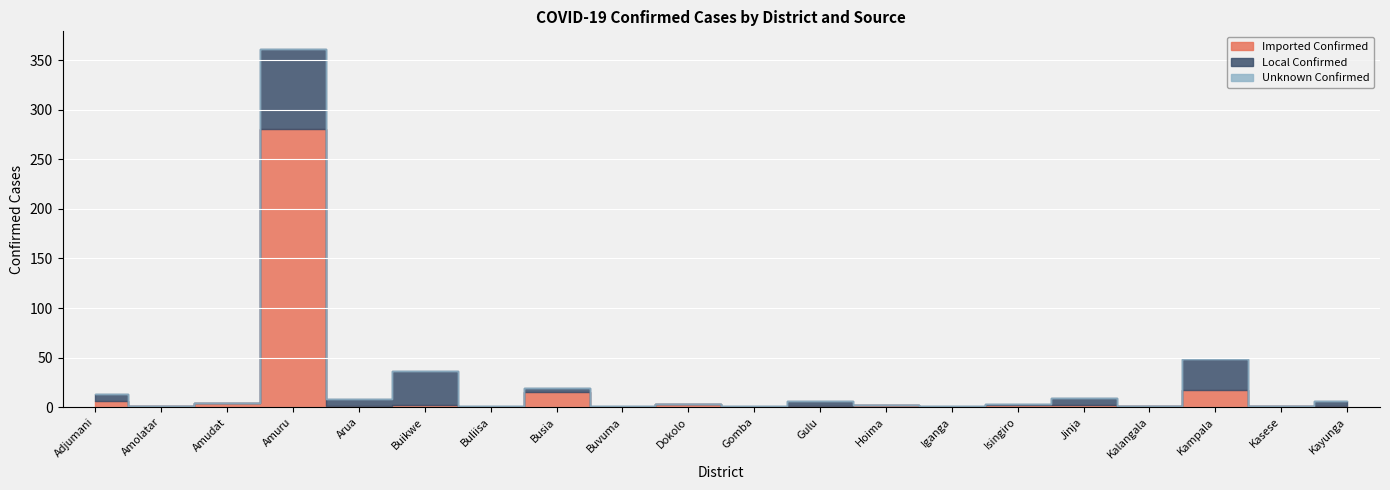

Between Amolatar and Jinja, which series saw the biggest shift?

Local Confirmed